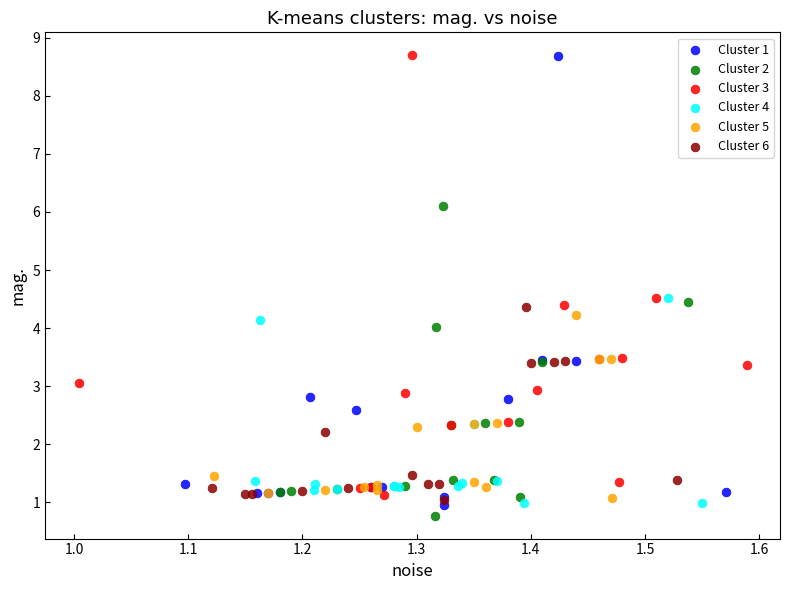

What are all the series names shown in the legend?

Cluster 1, Cluster 2, Cluster 3, Cluster 4, Cluster 5, Cluster 6